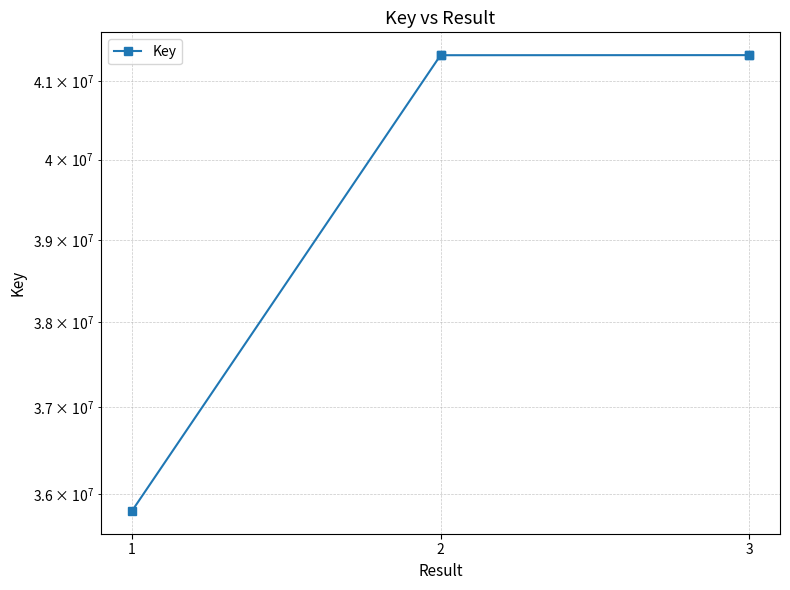

The chart shows a value of 22594524 at 1. True or false?

False